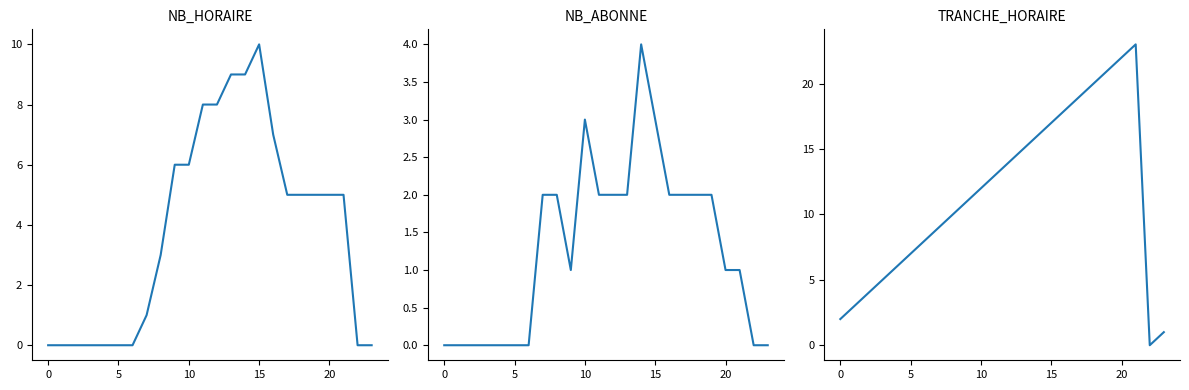

Which series changed the most between 13 and 16?

TRANCHE_HORAIRE